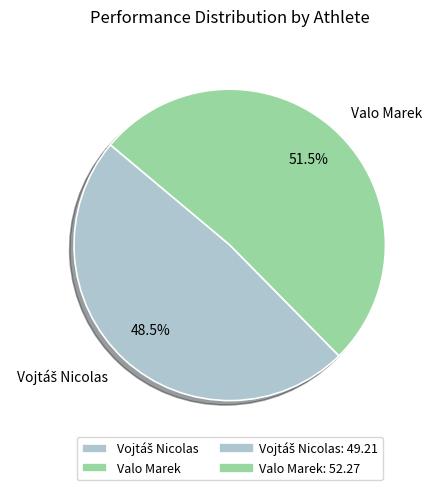

Does Valo Marek account for over 50% of the chart?

Yes